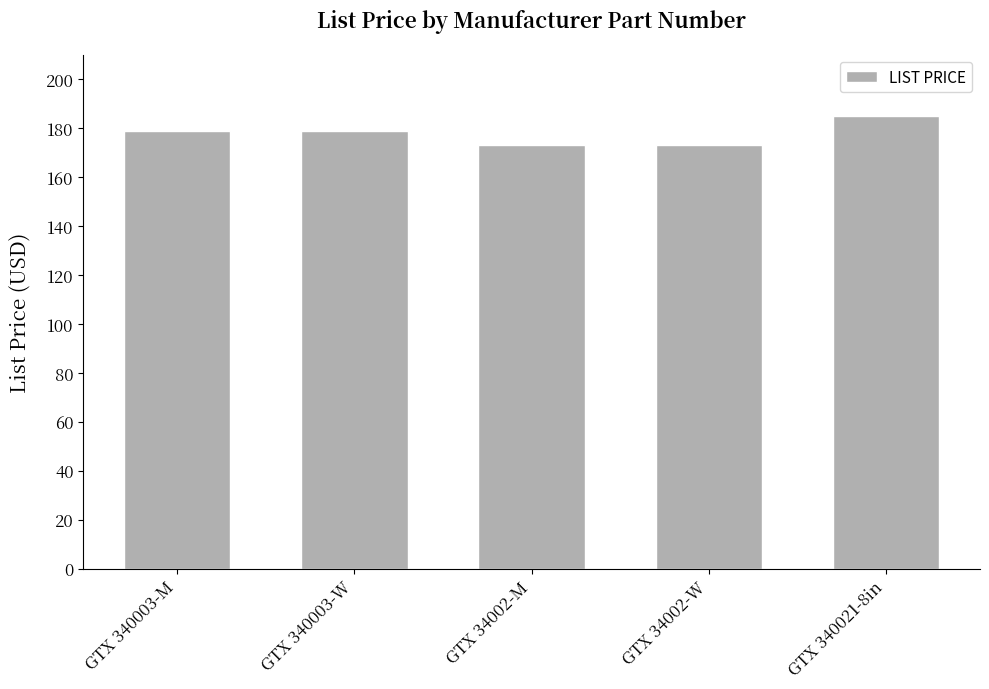

The value at GTX 34002-M is 254. True or false?

False